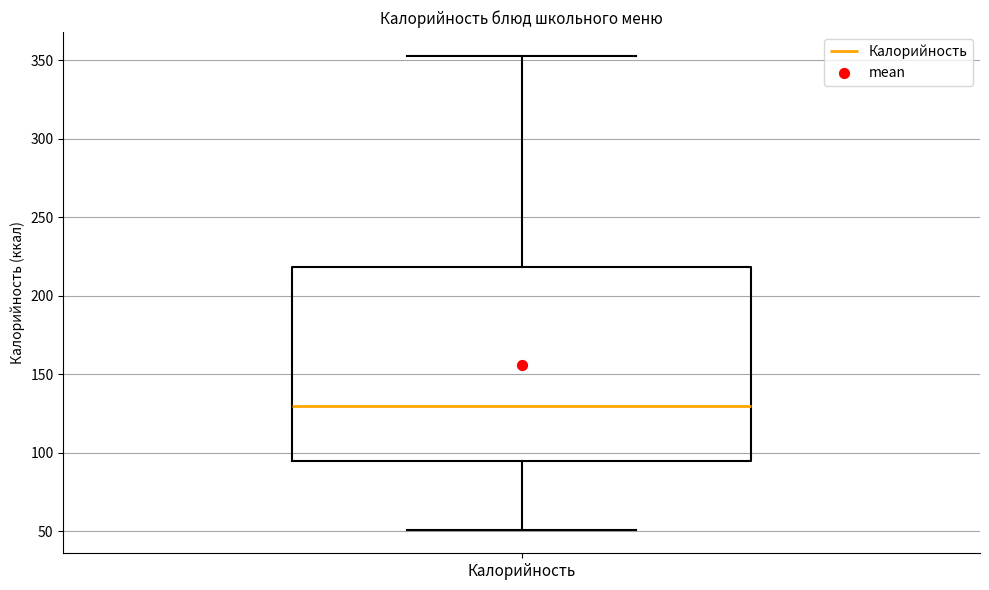

Transcribe this box plot: give where the median line is, the range the box spans, and where the two whiskers end, as read against the y-axis. The values are not printed on the chart, so give them approximately, as read against the axis.

median 130, box 95 to 220, whiskers 50 to 355